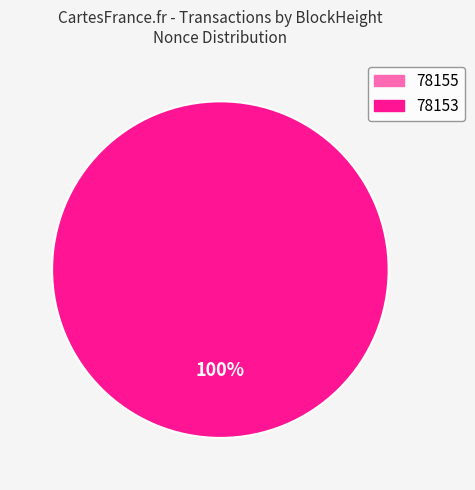

Is the sum of 78153 and 78155 greater than half?

Yes